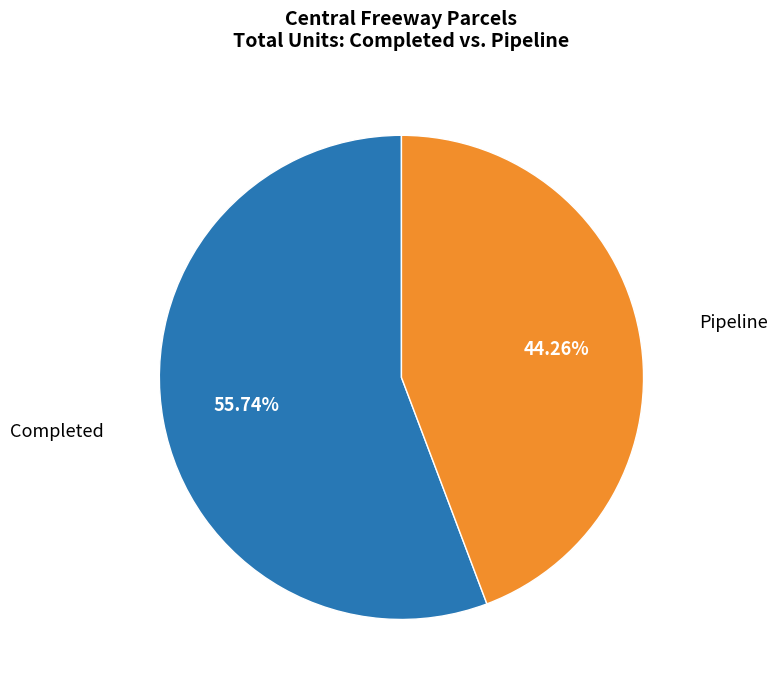

Does any single category account for the majority?

Yes